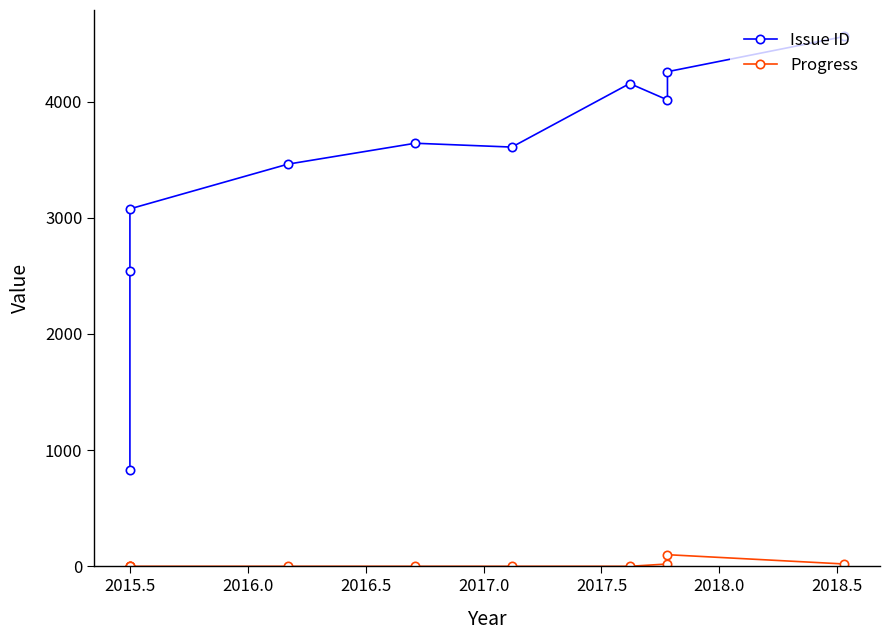

List the series in order of their overall mean, highest first.

Issue ID, Progress